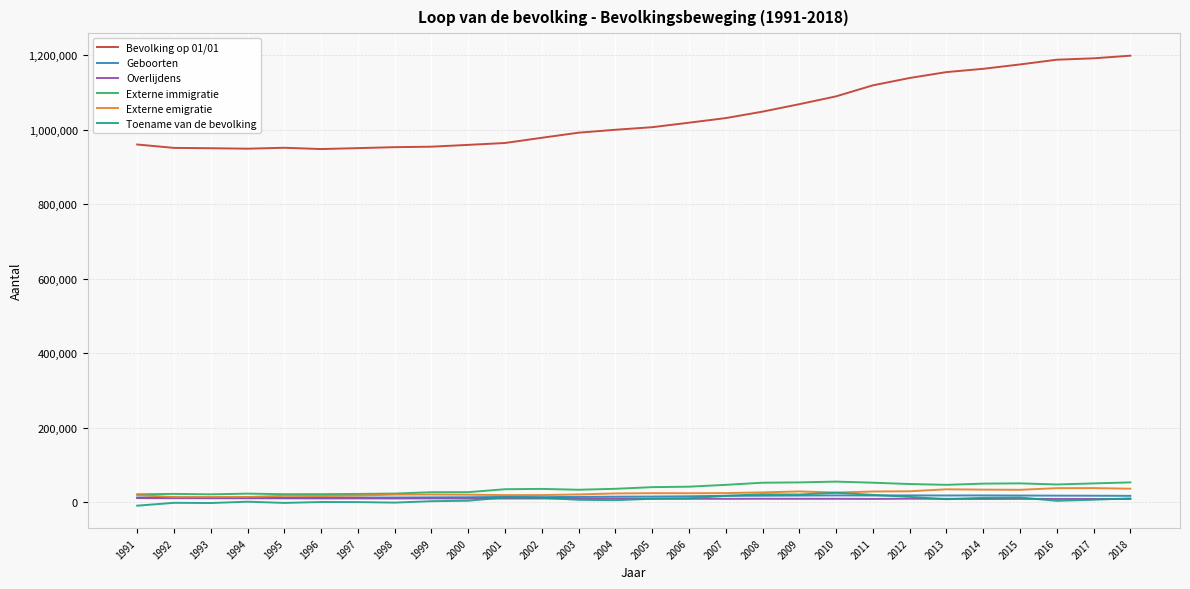

How many values in the Toename van de bevolking series are below 8301?

14